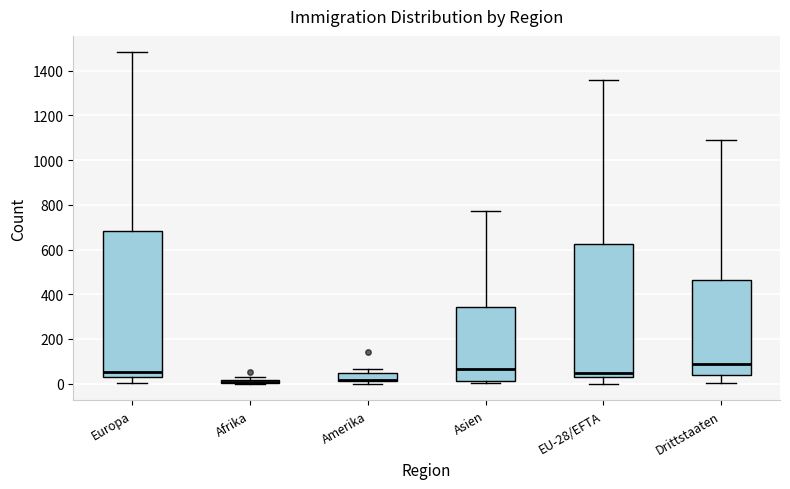

Where does the median line of the box for Drittstaaten sit on the y-axis? The values are not printed on the chart, so give them approximately, as read against the axis.

80